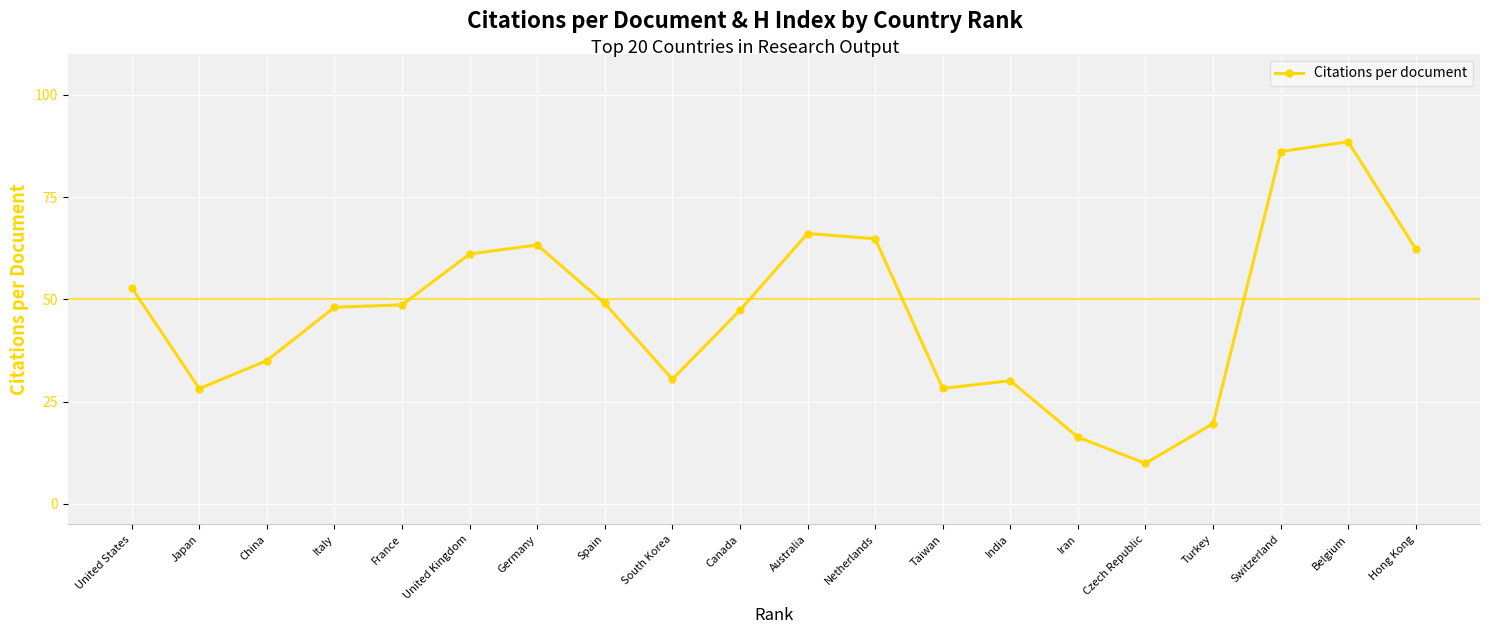

The value at Canada is 47.4. True or false?

True